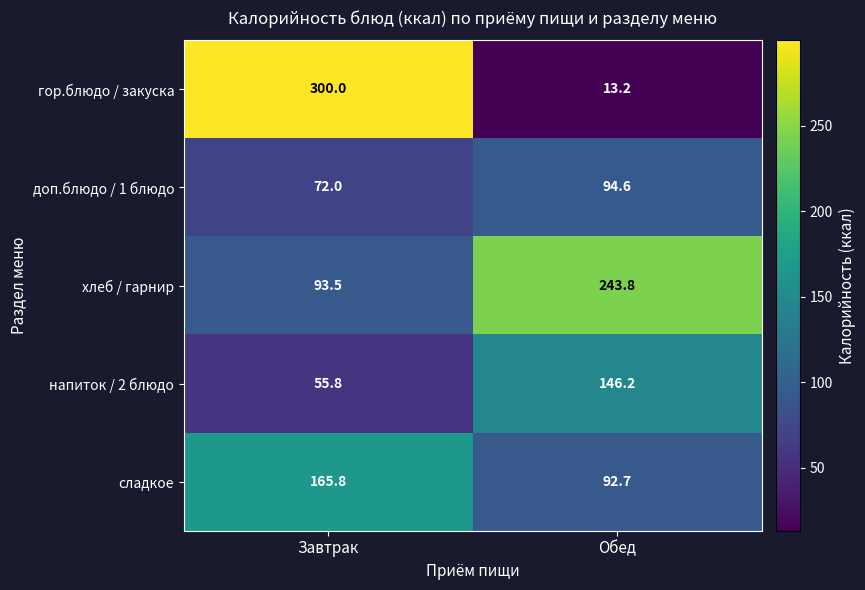

Is it true that сладкое equals 92.7 at Обед?

True